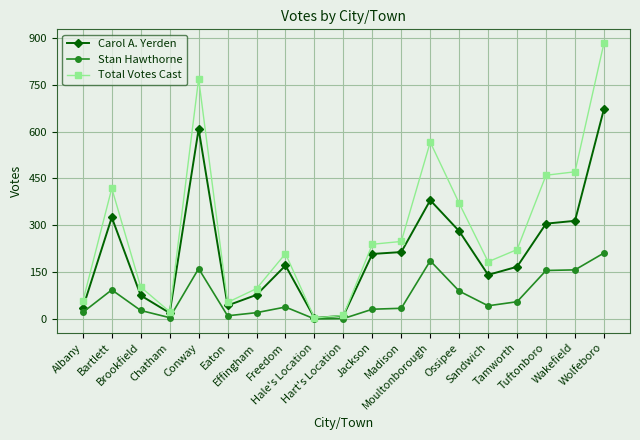

True or false: Stan Hawthorne has more than 1 points higher than both neighbors.

True